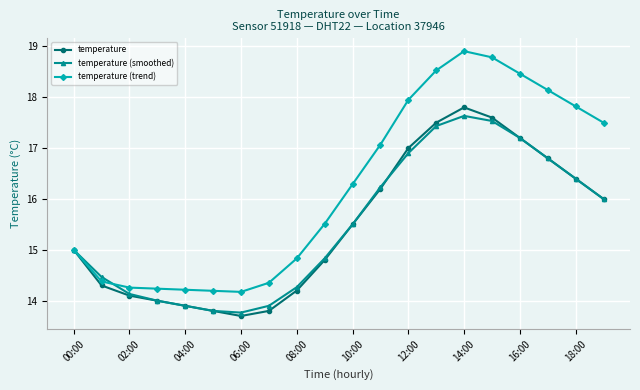

How many interior local valleys does the temperature (smoothed) series have?

1